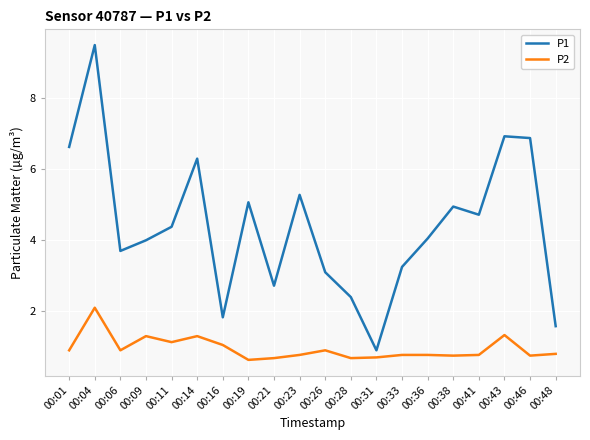

Is it true that P2 equals 0.8 at 00:41?

True